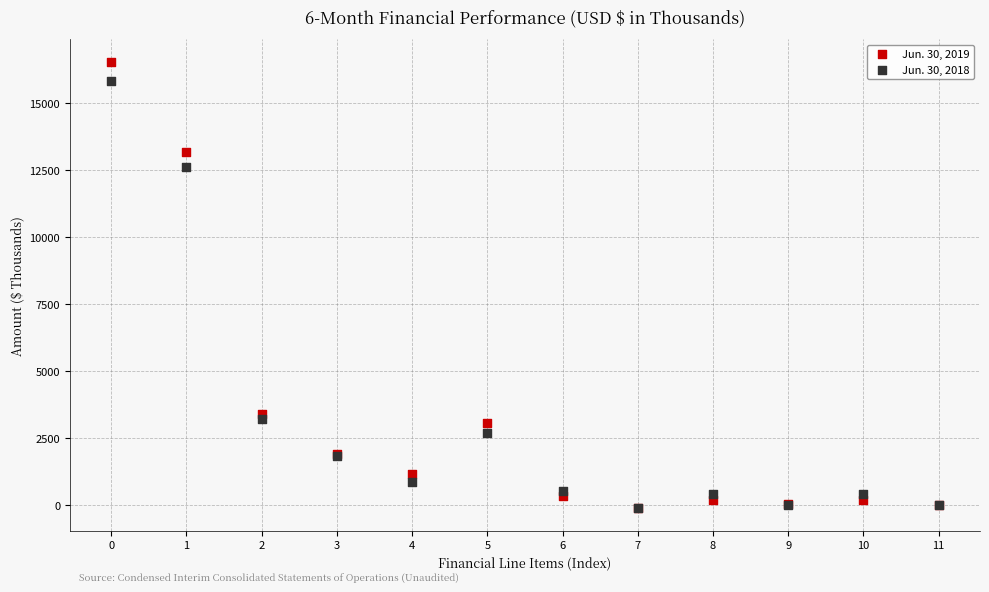

Which series contains the highest Y value?

Jun. 30, 2019